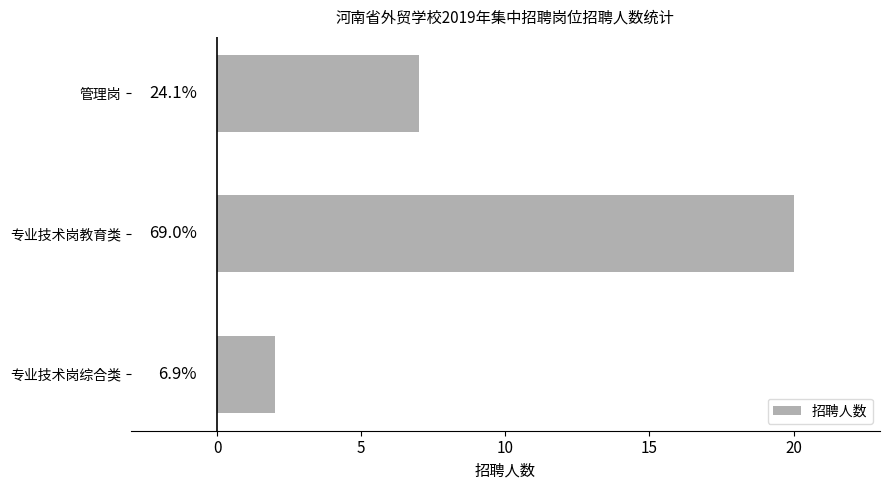

What is the sum of all values?

29